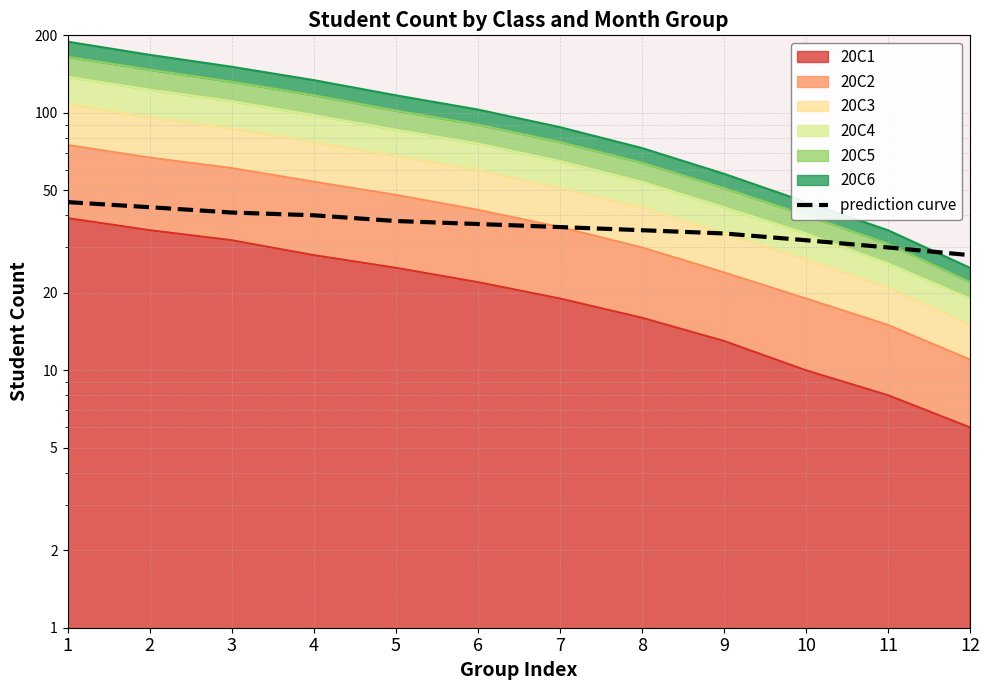

Reading right to left, list all the values displayed in this chart.

12=28	11=30	10=32	9=34	8=35	7=36	6=37	5=38	4=40	3=41	2=43	1=45